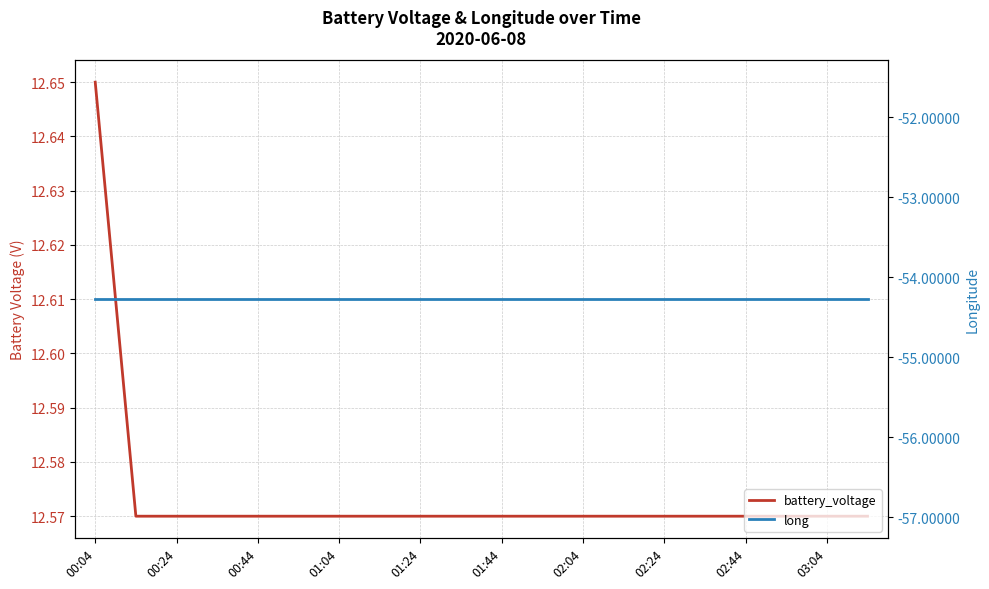

Is the value of battery_voltage at 17 greater than the value of long at 15?

Yes